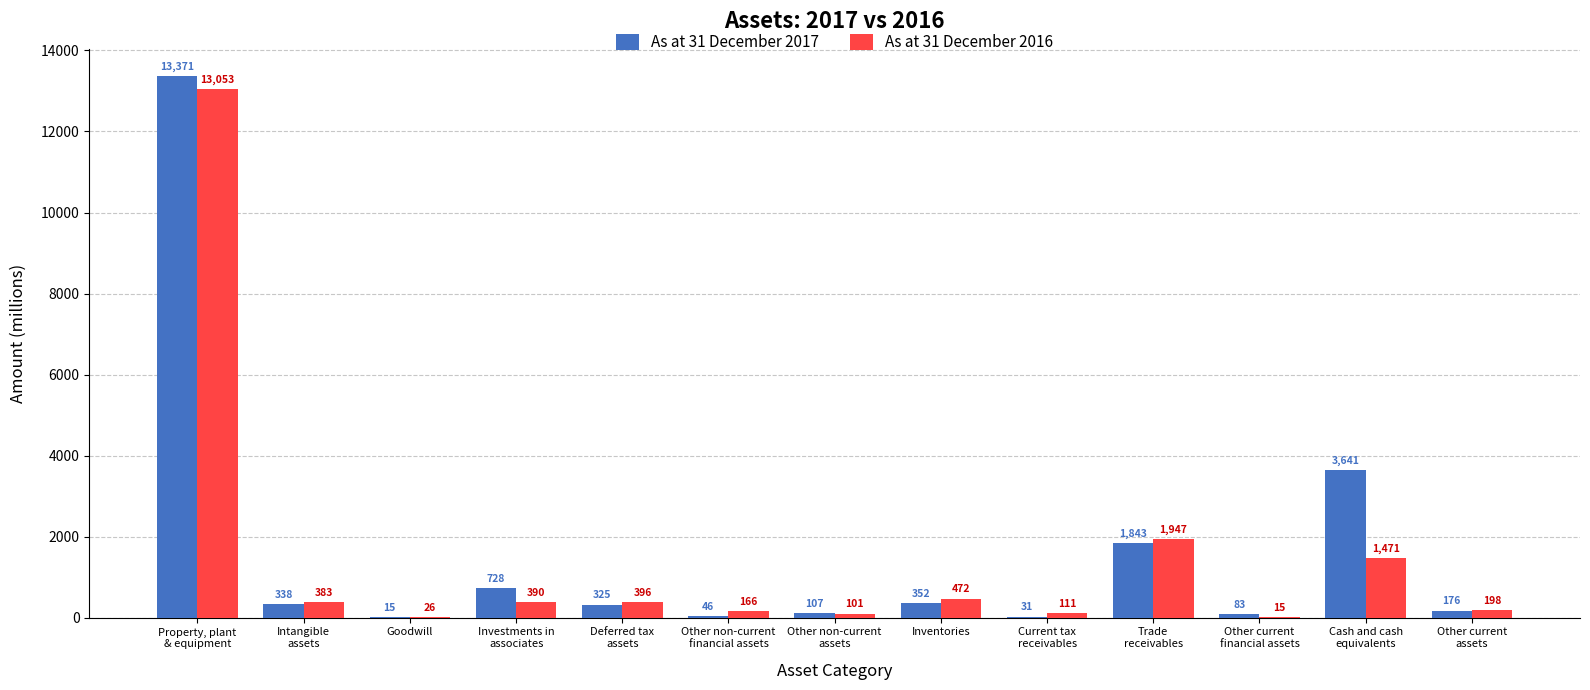

What are all the series names shown in the legend?

As at 31 December 2017, As at 31 December 2016